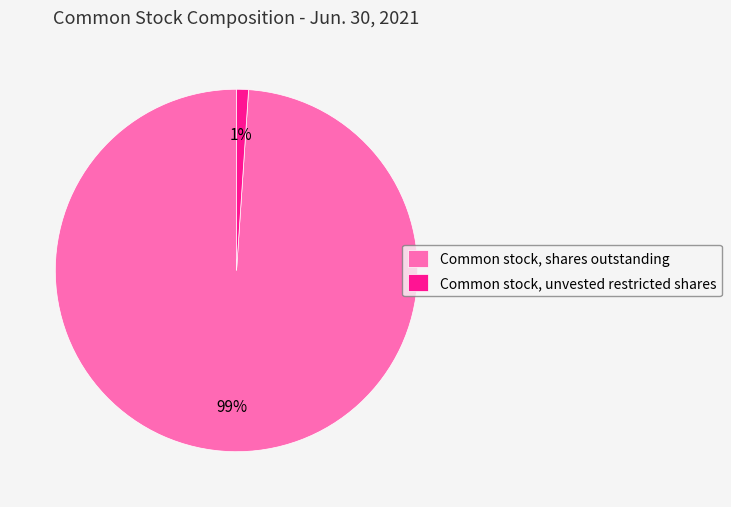

Is the sum of Common stock, unvested restricted shares and Common stock, shares outstanding greater than half?

Yes